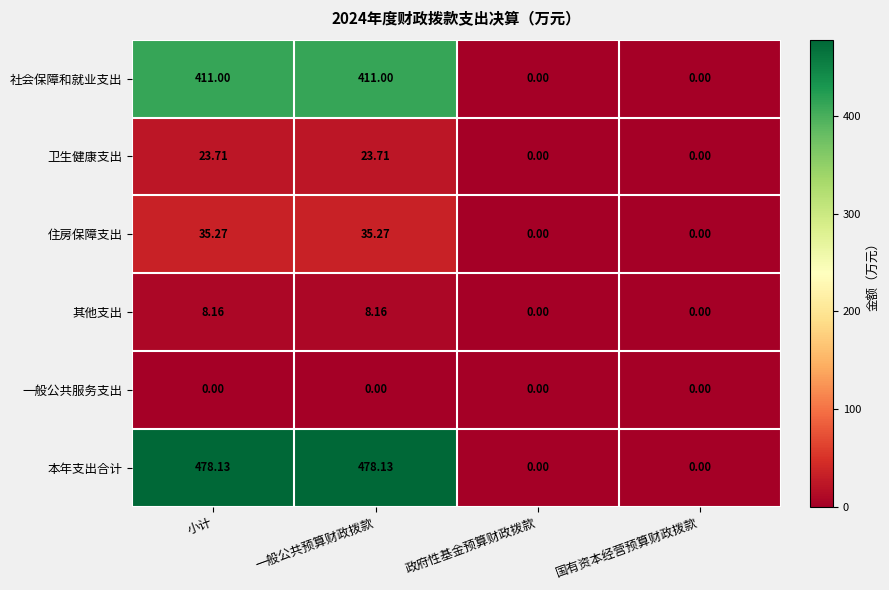

Which series changed the most between 一般公共预算财政拨款 and 政府性基金预算财政拨款?

本年支出合计